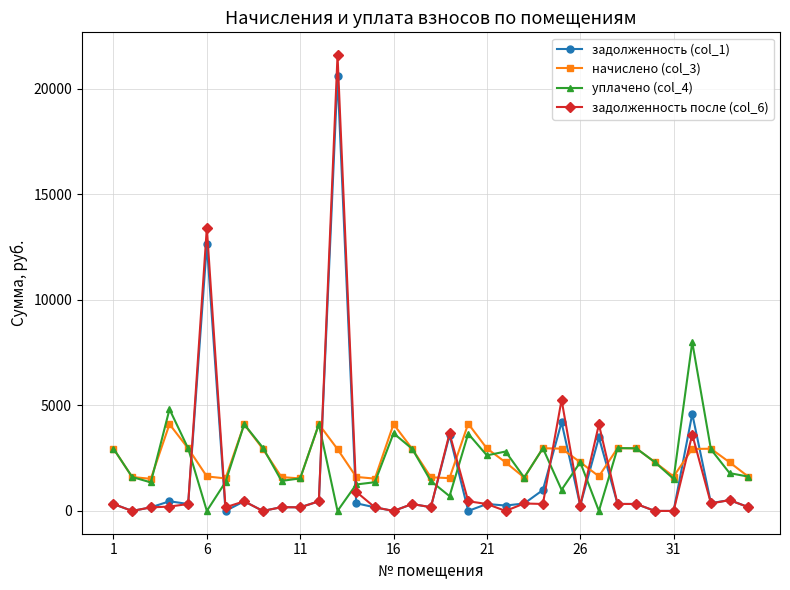

True or false: уплачено (col_4) has more than 1 points higher than both neighbors.

True